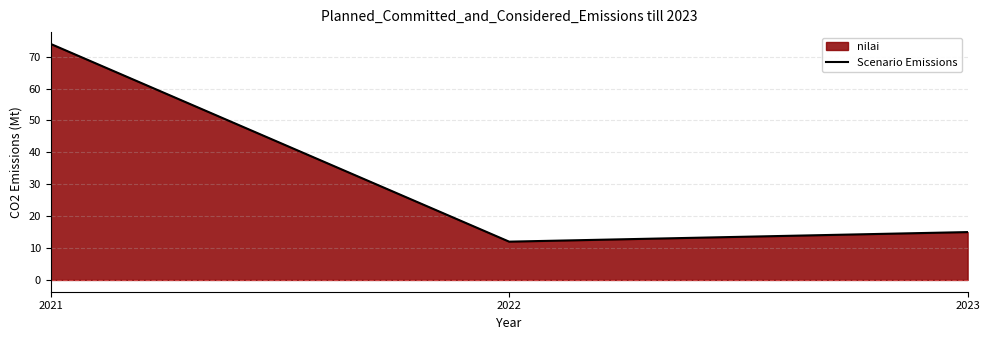

What is the greatest value displayed?

74